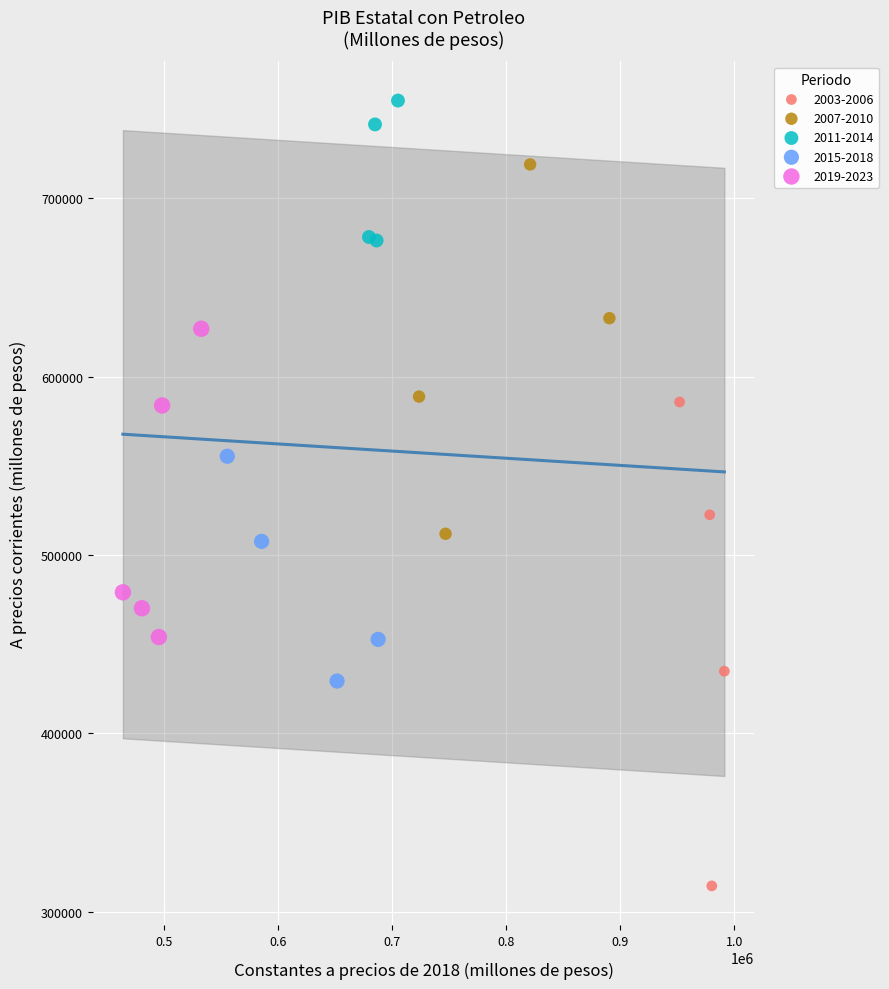

Which series contains the highest Y value?

2011-2014